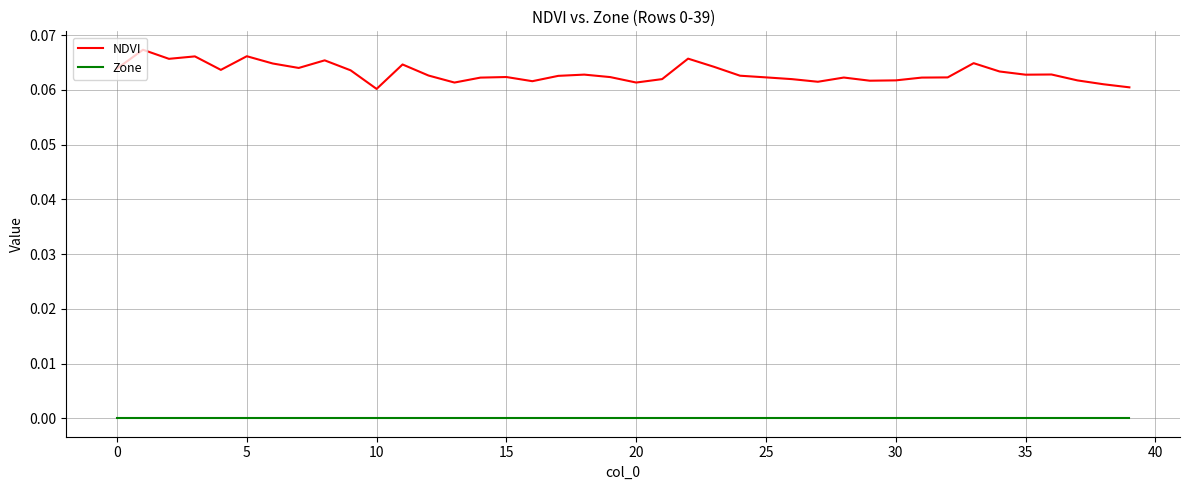

Count the NDVI values in the range 0 to 1.

40